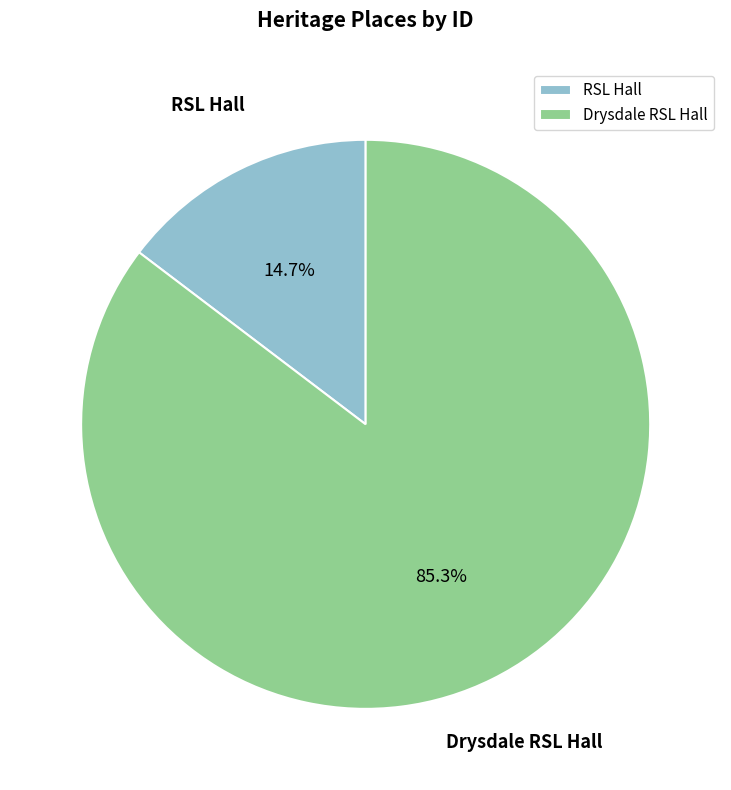

To the nearest percent, what is the combined percentage of Drysdale RSL Hall and RSL Hall?

100%